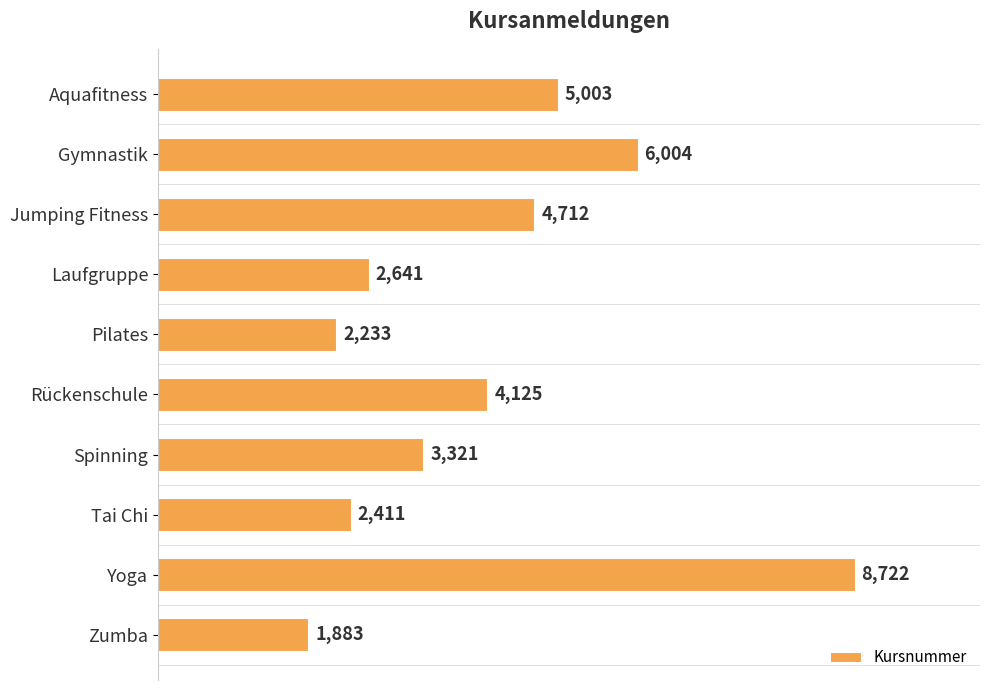

How many bars are there in total?

10